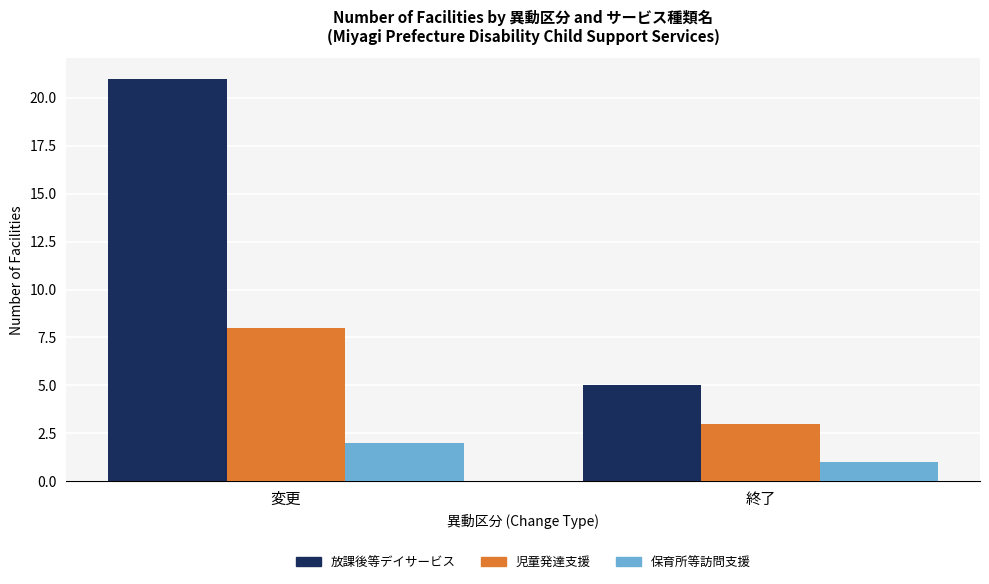

What are all the series names shown in the legend?

放課後等デイサービス, 児童発達支援, 保育所等訪問支援